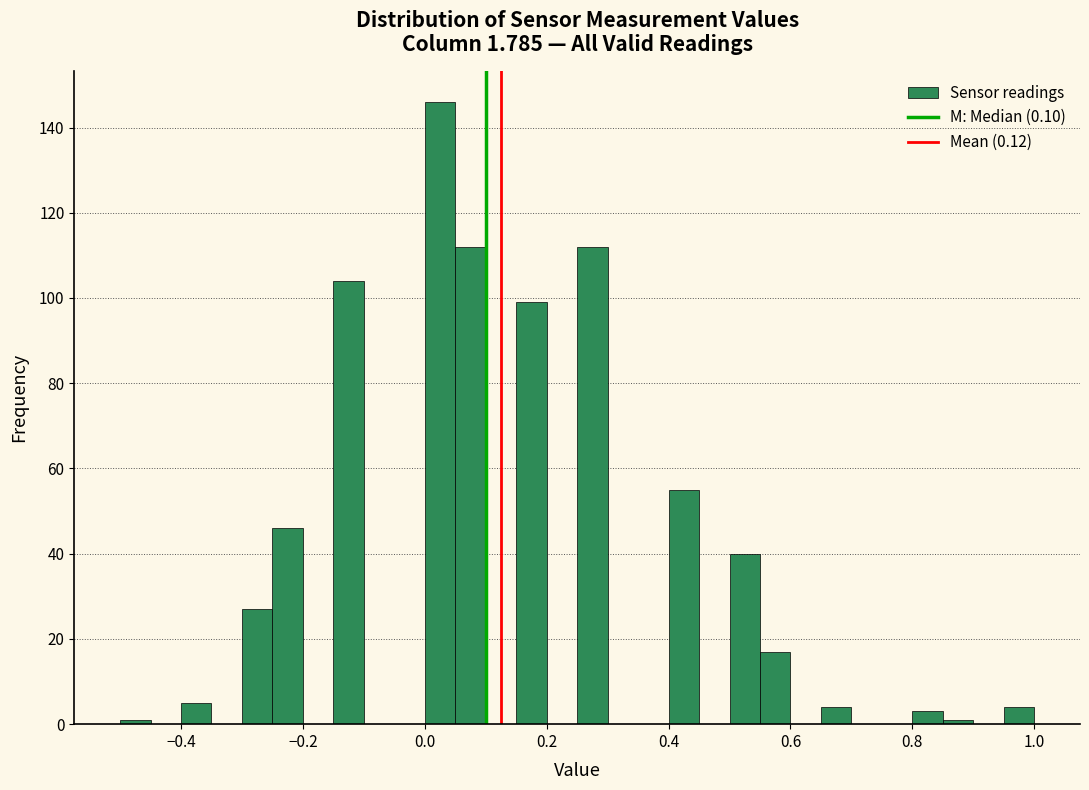

Around what value on the x-axis is the tallest bar? Give the approximate position of its centre, as read against the axis.

0.02